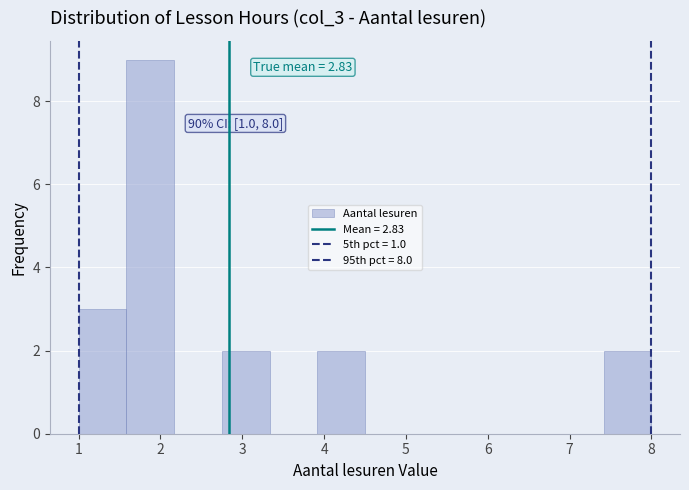

Which range on the x-axis has the tallest bar?

1.6 to 2.2